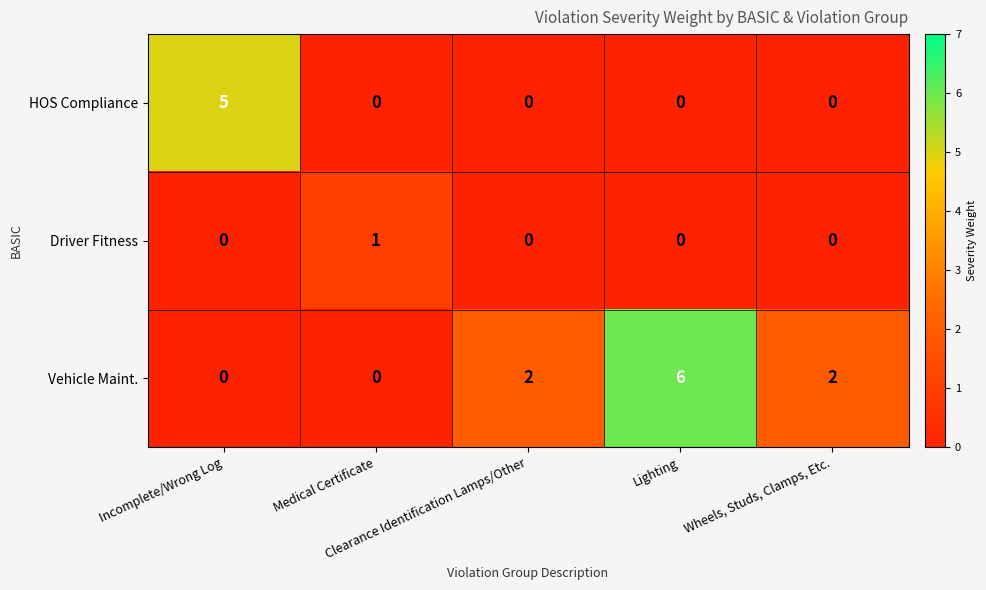

Which series has the widest spread of values?

Vehicle Maint.